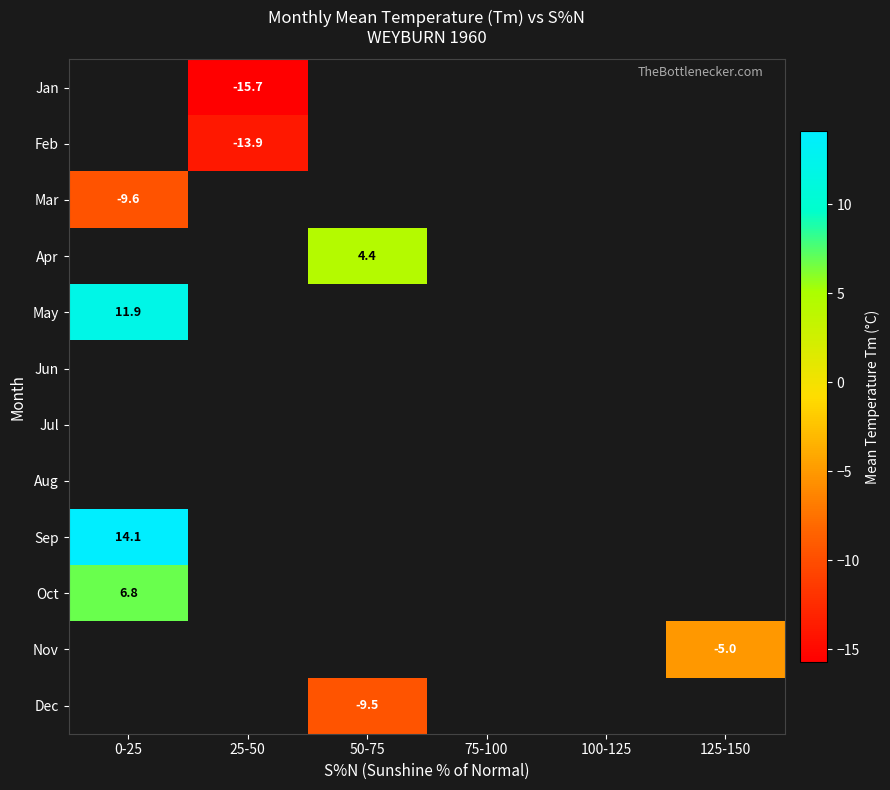

True or false: Oct has a value of 6.8 at 0-25.

True